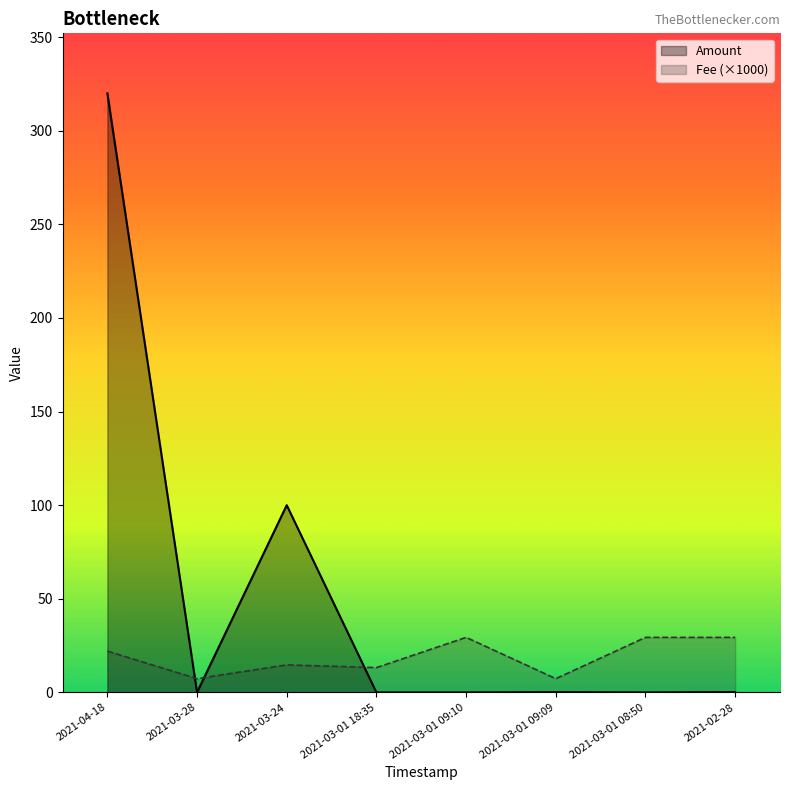

How many interior local valleys does the Amount series have?

2